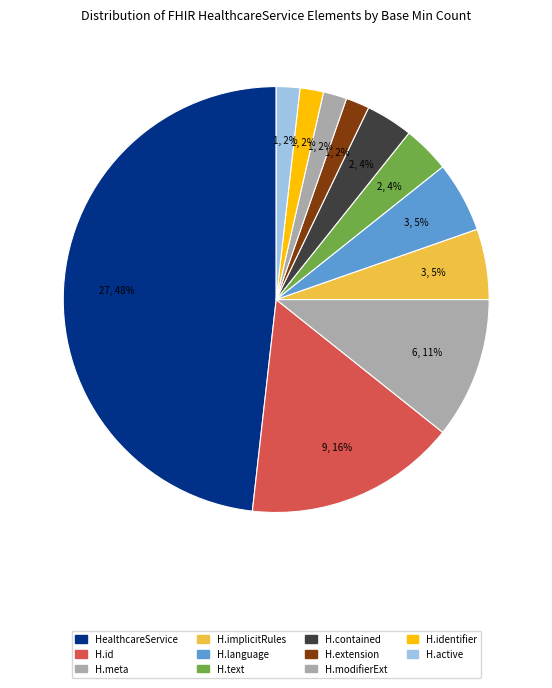

Which category has the biggest portion of the pie?

HealthcareService